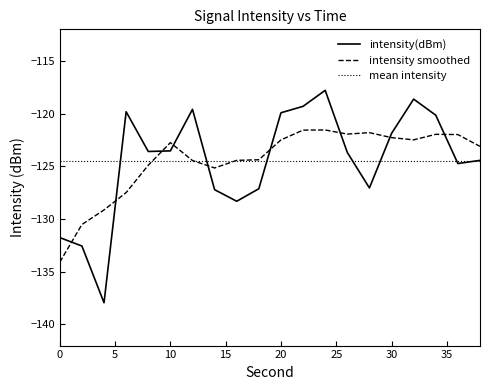

What is the smallest value displayed?

-137.9